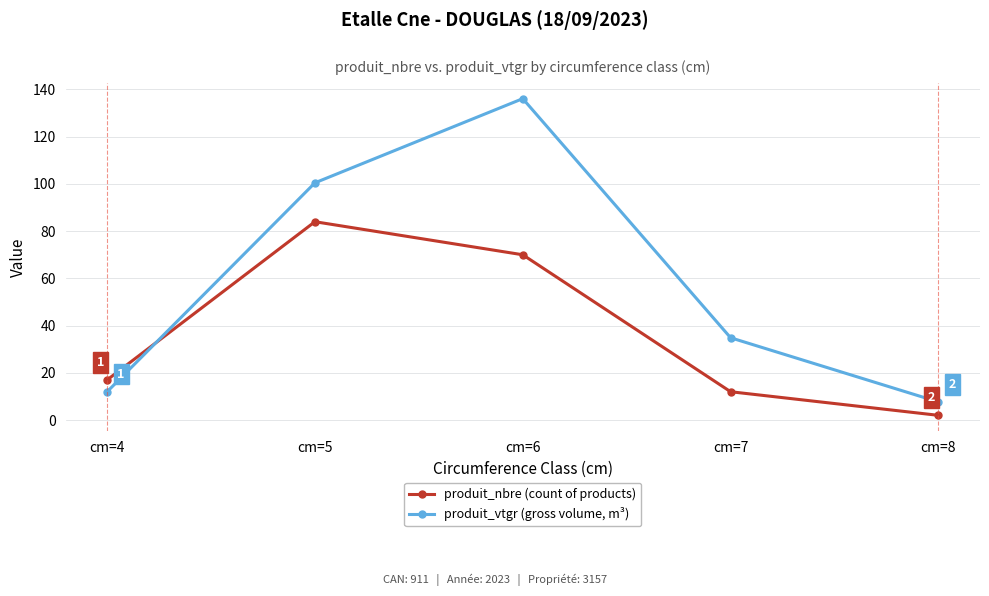

What is the sum of all produit_vtgr (gross volume, m³) values?

291.1